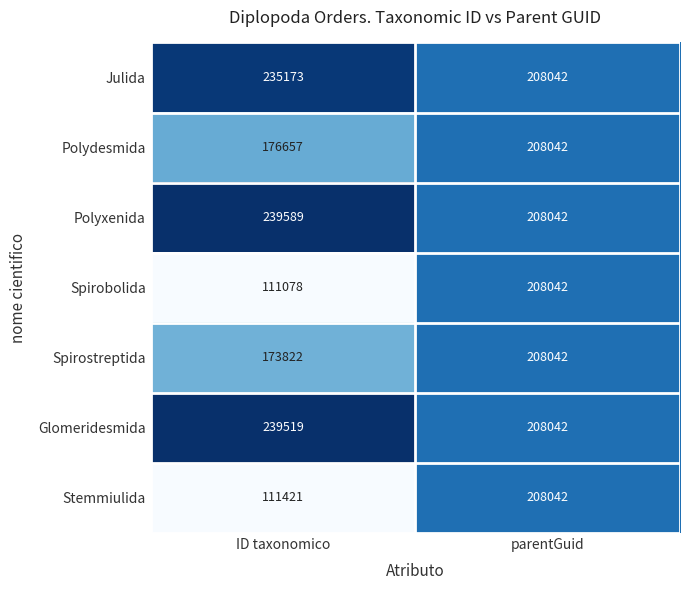

At how many categories does at least one series exceed 182095?

2